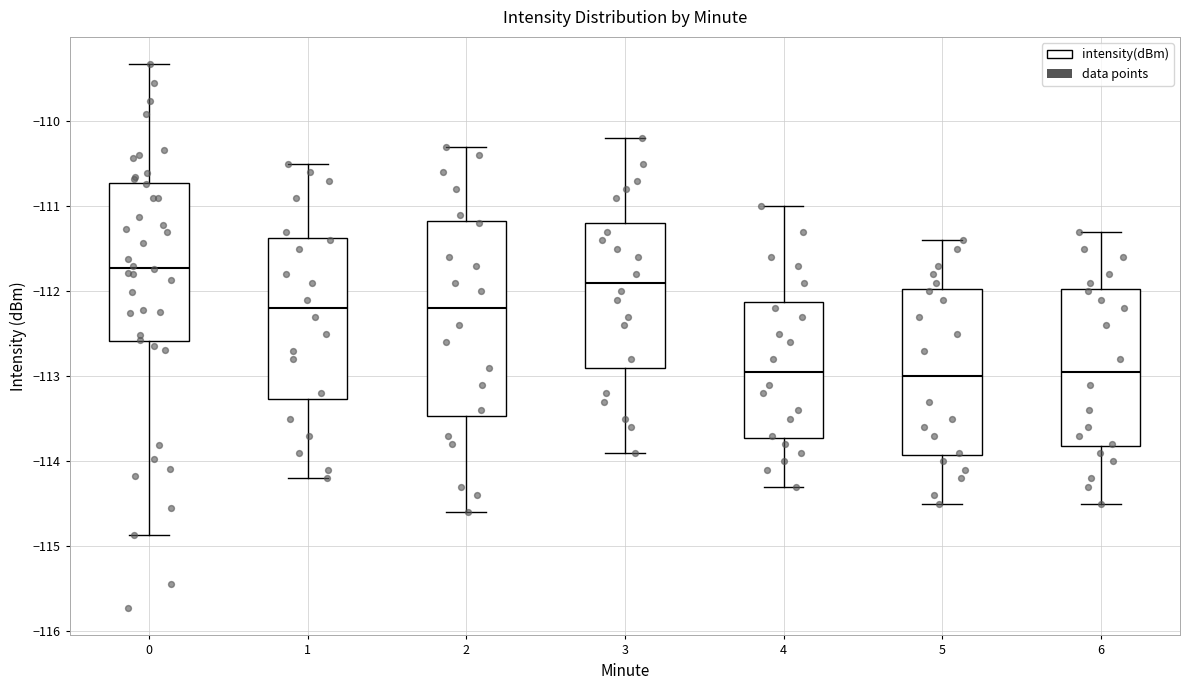

Reading left to right, read every box against the y-axis: the position of its median line, the range the box covers, and the ends of its whiskers. The values are not printed on the chart, so give them approximately, as read against the axis.

0: median -111.7, box -112.6 to -110.7, whiskers -114.9 to -109.3
1: median -112.2, box -113.3 to -111.4, whiskers -114.2 to -110.5
2: median -112.2, box -113.5 to -111.2, whiskers -114.6 to -110.3
3: median -111.9, box -112.9 to -111.2, whiskers -113.9 to -110.2
4: median -112.9, box -113.7 to -112.1, whiskers -114.3 to -111.0
5: median -113.0, box -113.9 to -112.0, whiskers -114.5 to -111.4
6: median -112.9, box -113.8 to -112.0, whiskers -114.5 to -111.3